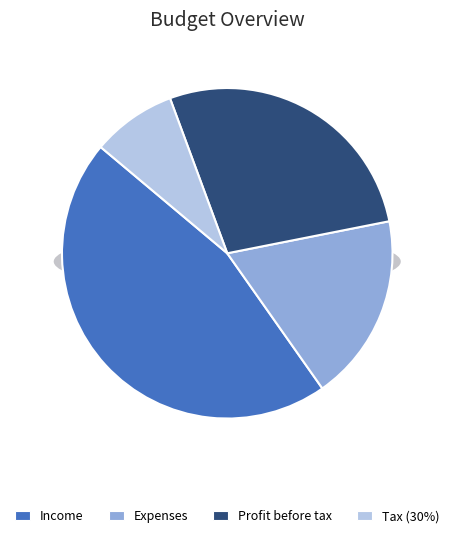

What percentage do Tax (30%) and Income together represent?

54.1%